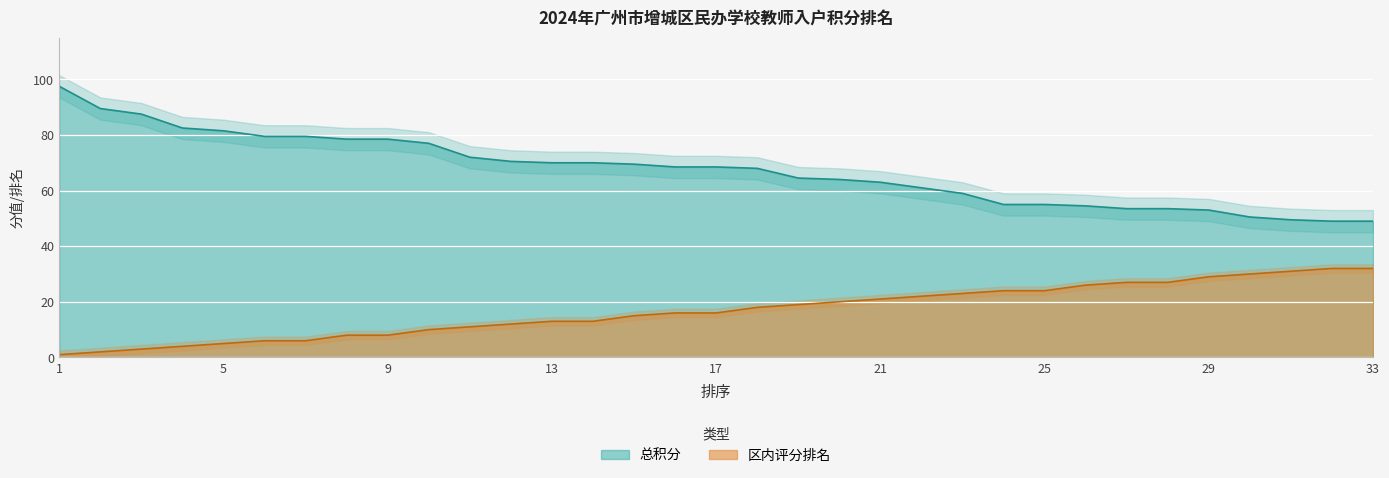

The value of 总积分 at 13 is 70.0. True or false?

True